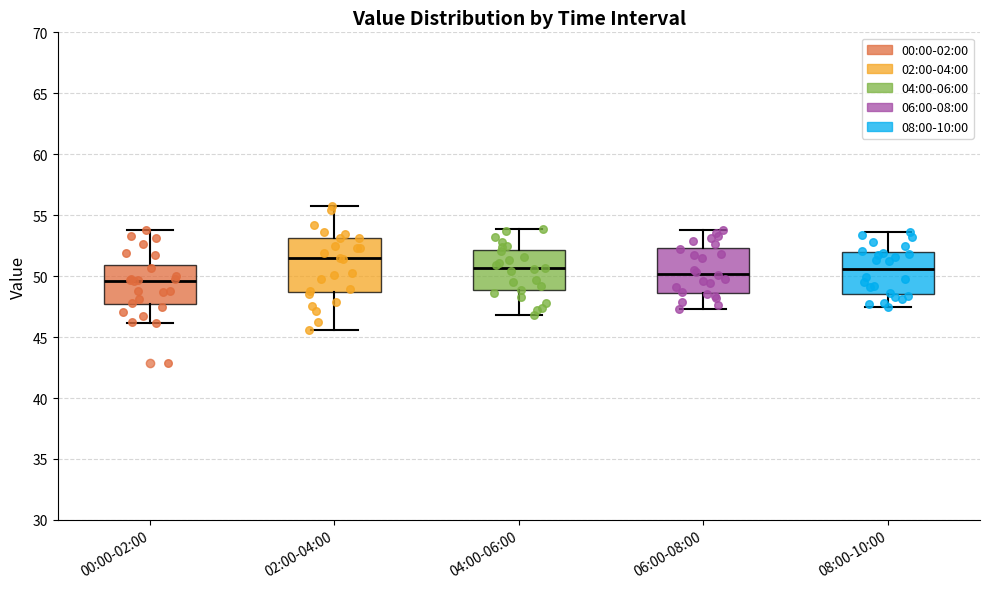

Which box's median line is the highest?

02:00-04:00